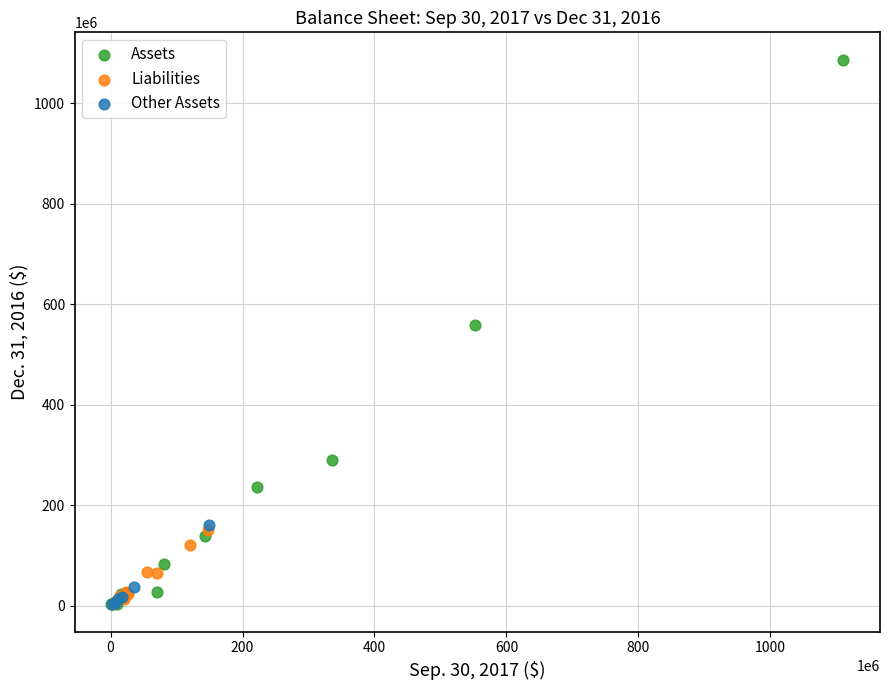

What are all the series names shown in the legend?

Assets, Liabilities, Other Assets